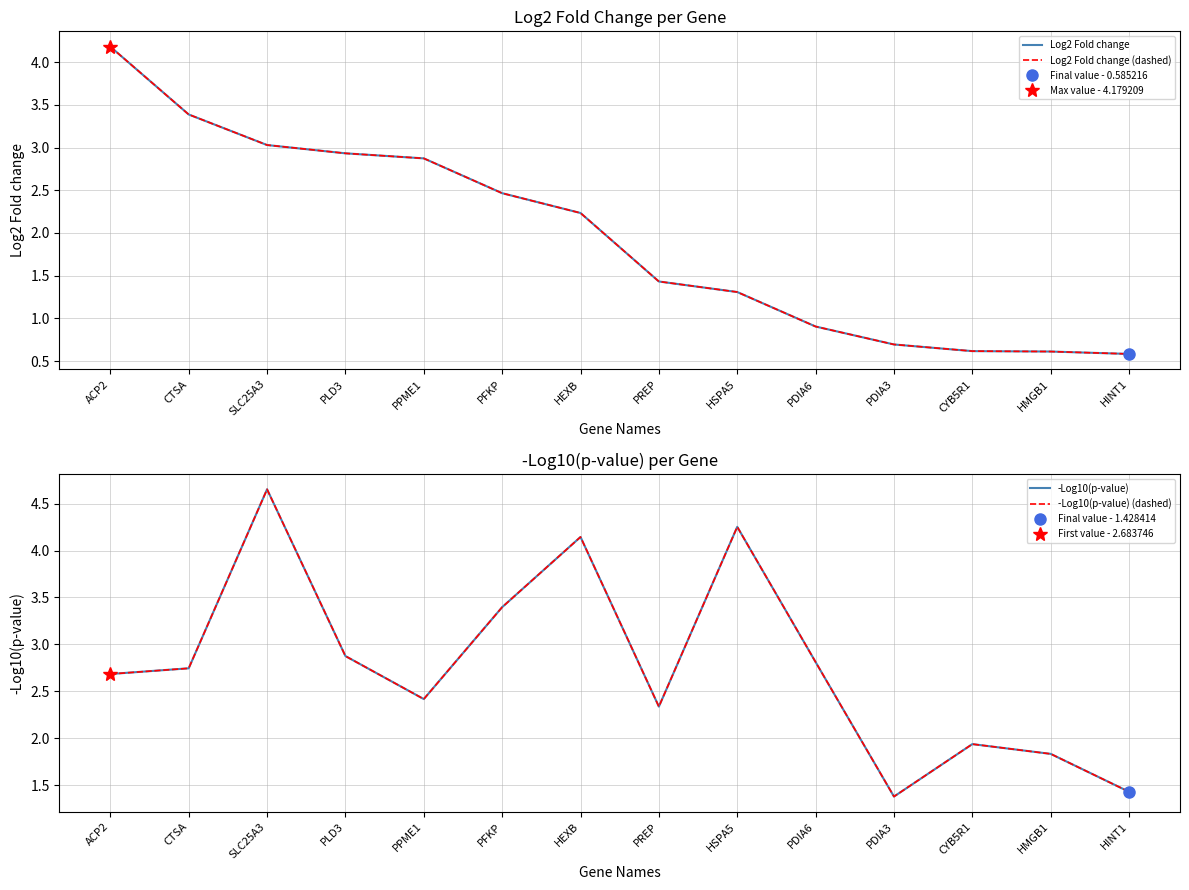

What is the difference between the maximum and minimum values in the -Log10(p-value) series?

3.3